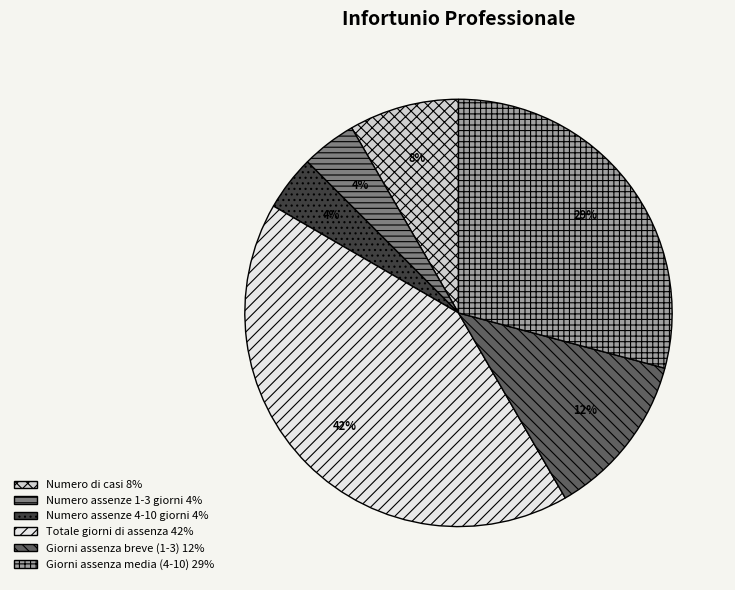

Is there any slice that represents more than half of the pie?

No